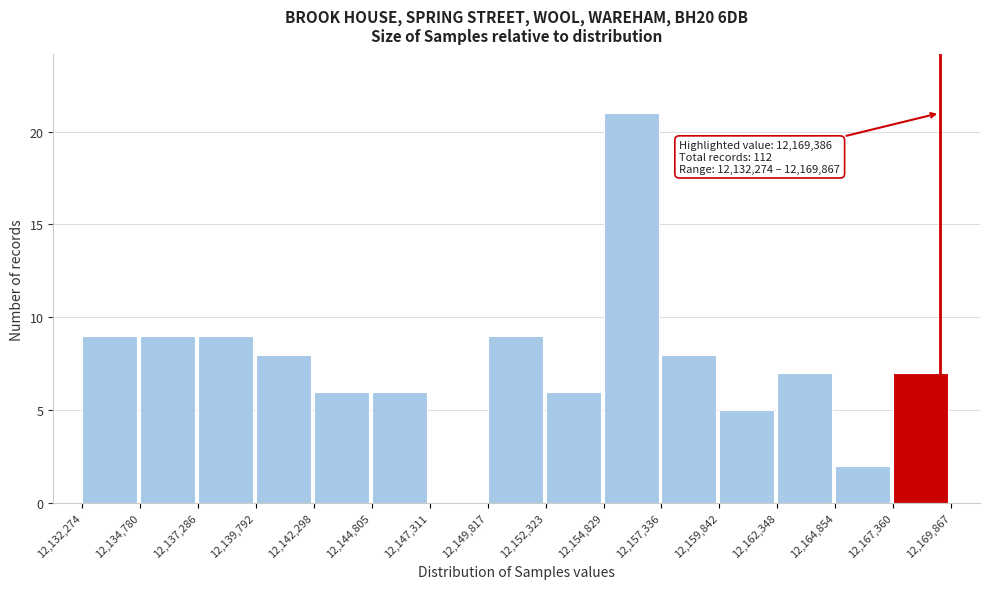

Over which range of the x-axis is the bar tallest?

12,154,829 to 12,157,336